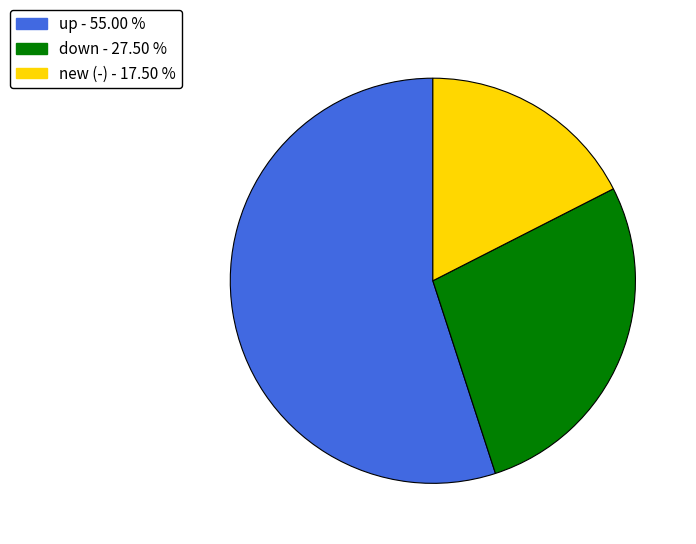

Which has a higher value, up or new?

up